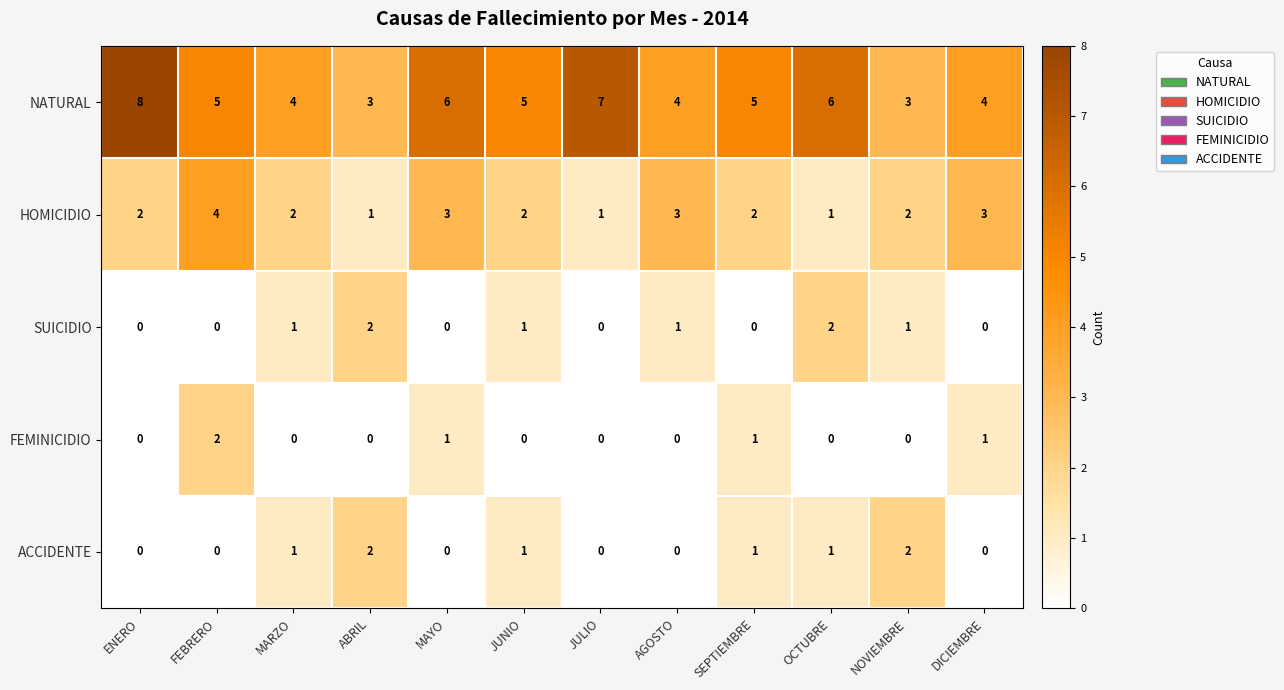

How many distinct data groups are displayed?

5